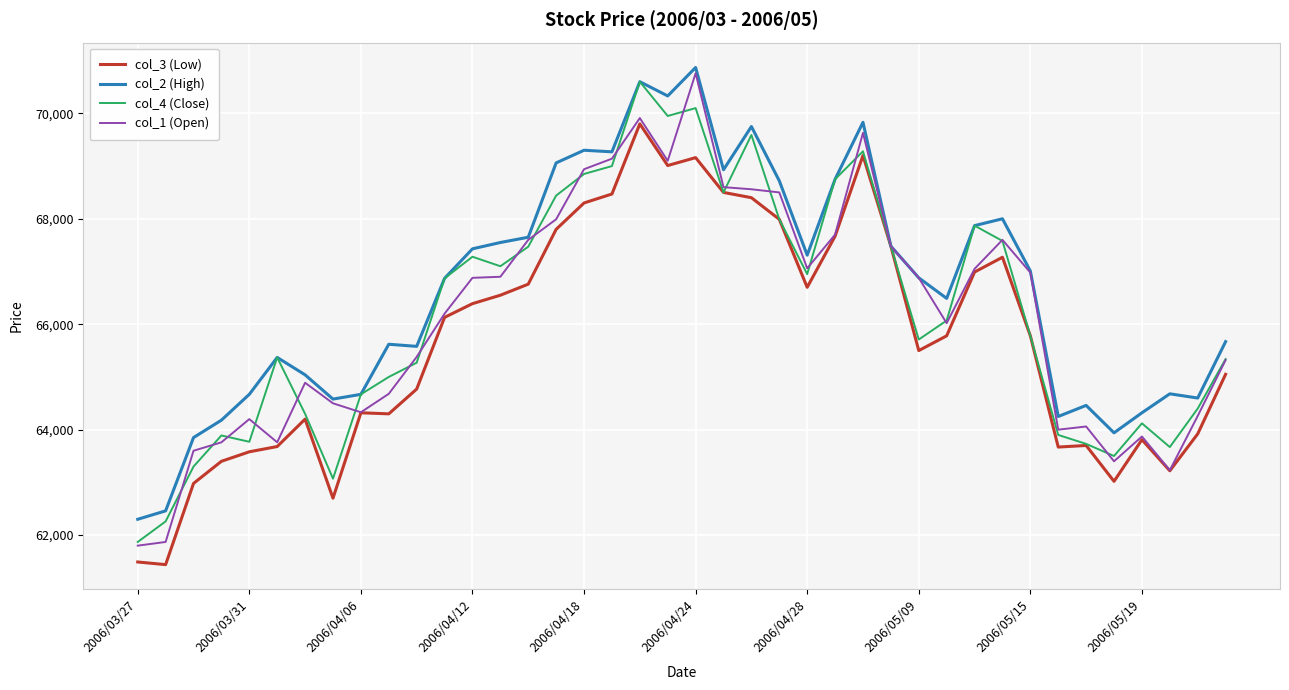

At how many categories does at least one series exceed 62859?

38